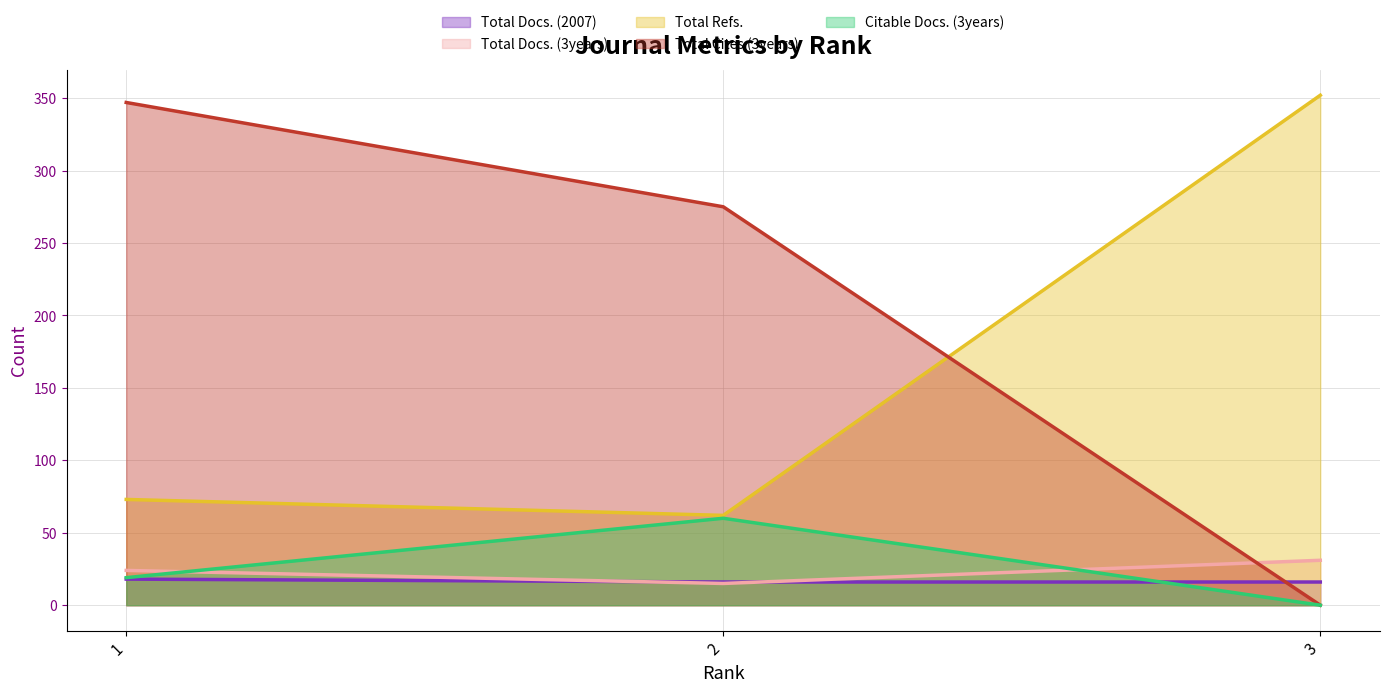

Which category has the lowest value across all series?

3